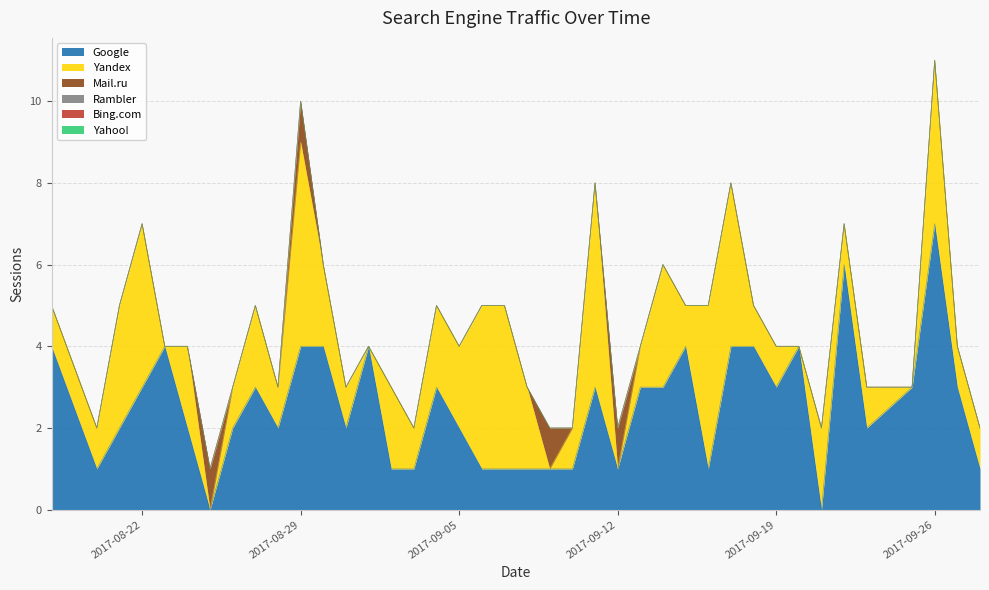

True or false: Rambler and Google intersect in this chart.

False